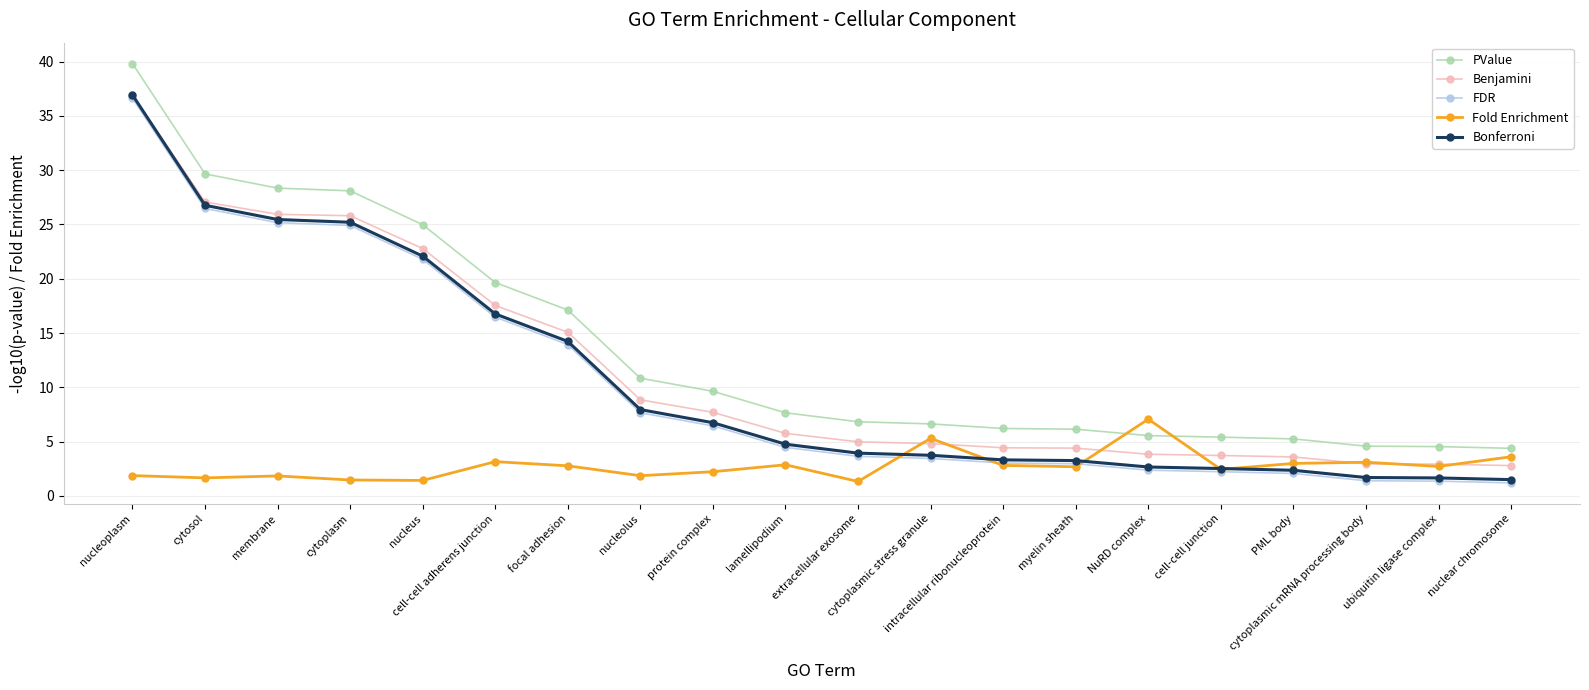

What are all the series names shown in the legend?

PValue, Benjamini, FDR, Fold Enrichment, Bonferroni